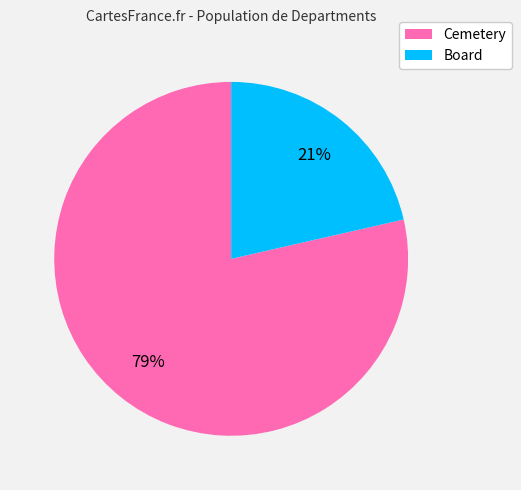

How many slices are in this pie chart?

2